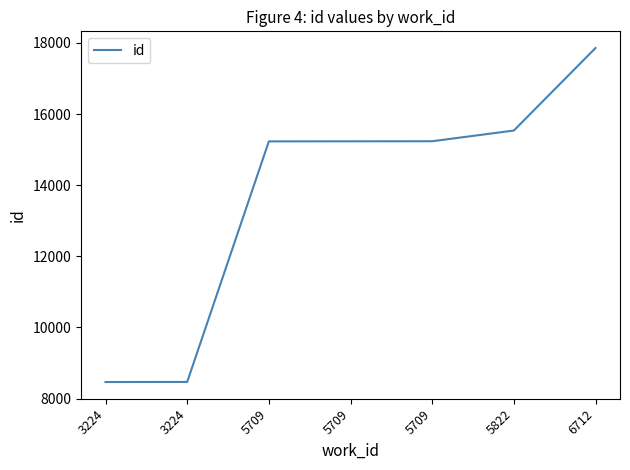

What value does the data have at 3224?

8468